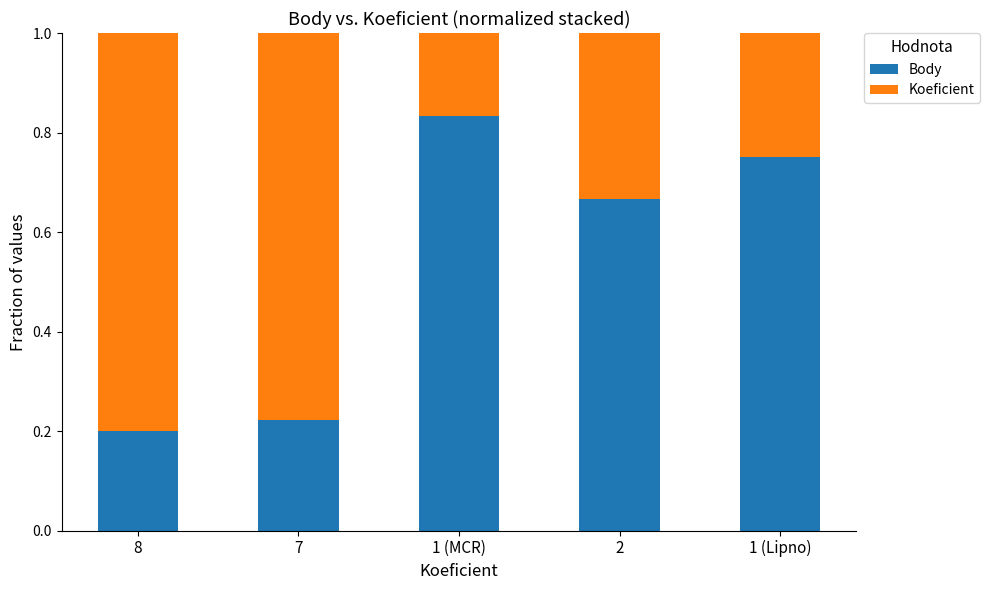

List the labels in order of Body value, smallest first.

8, 7, 2, 1 (Lipno), 1 (MCR)